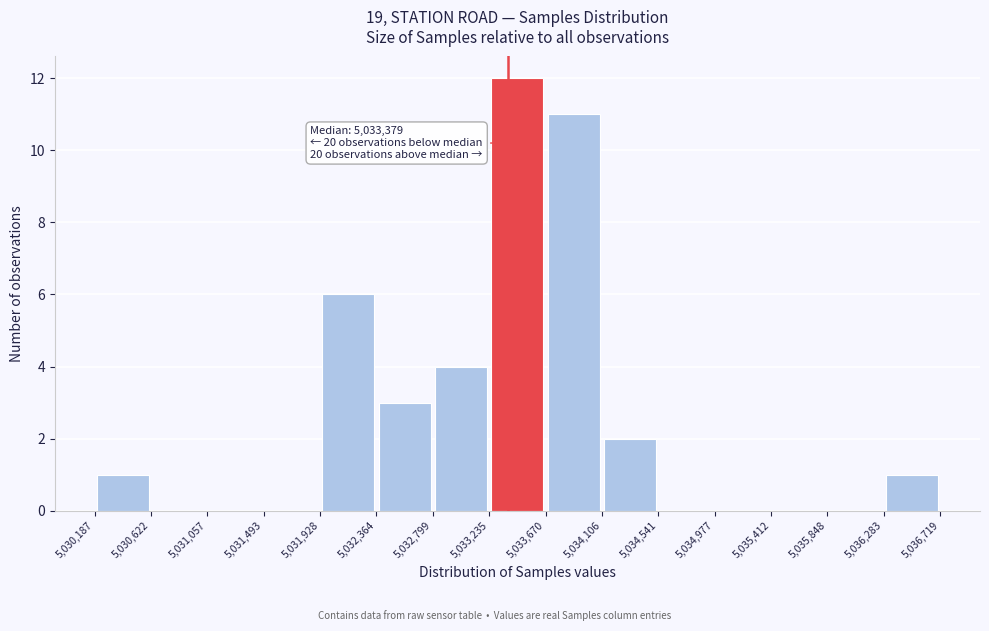

Which range on the x-axis has the tallest bar?

5,033,235 to 5,033,670